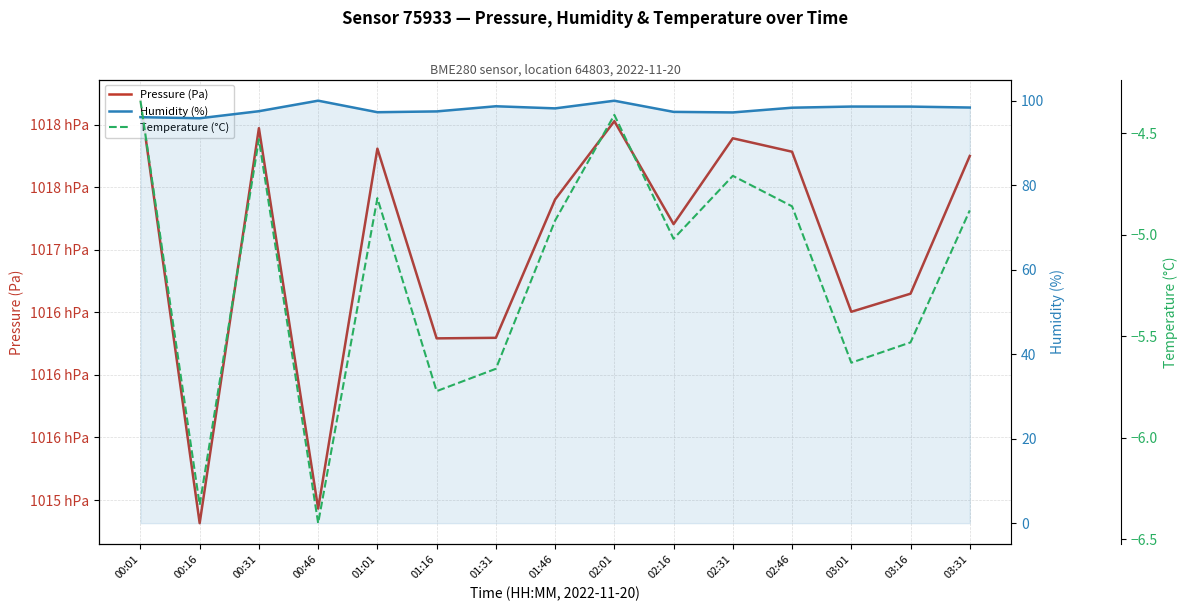

Does the chart have visible grid lines?

Yes